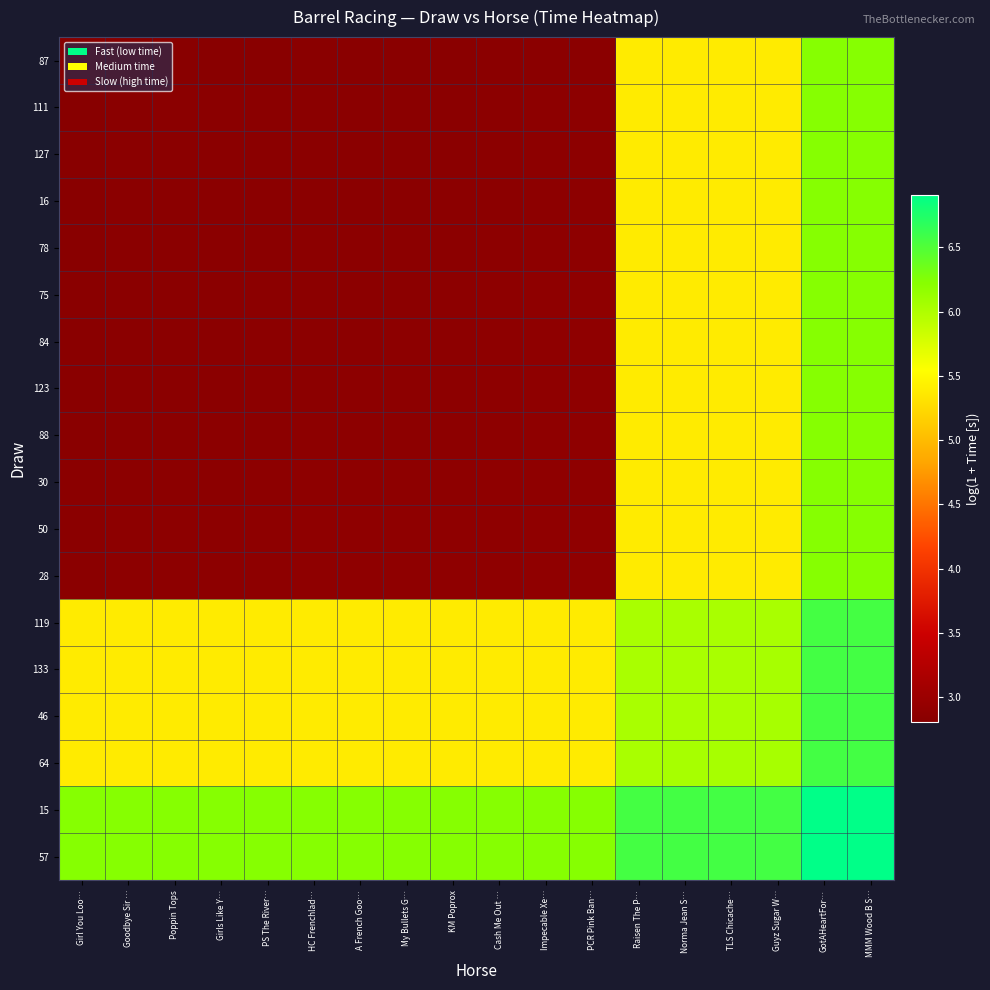

What is the total value across all series at MMM Wood B S…?

114.9